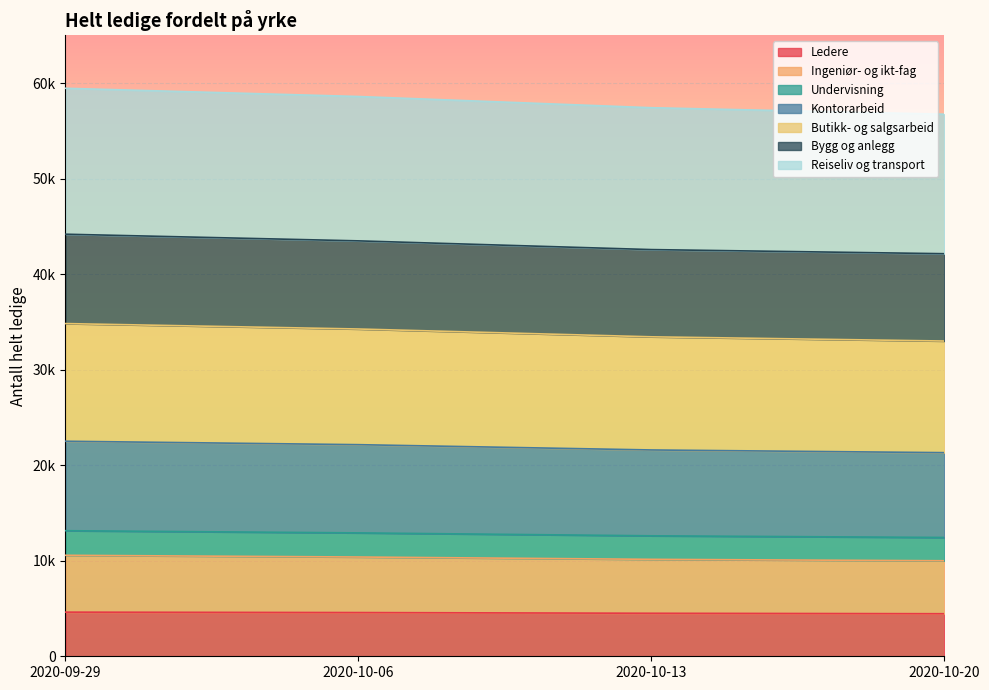

Which series has the largest range (max minus min)?

Butikk- og salgsarbeid